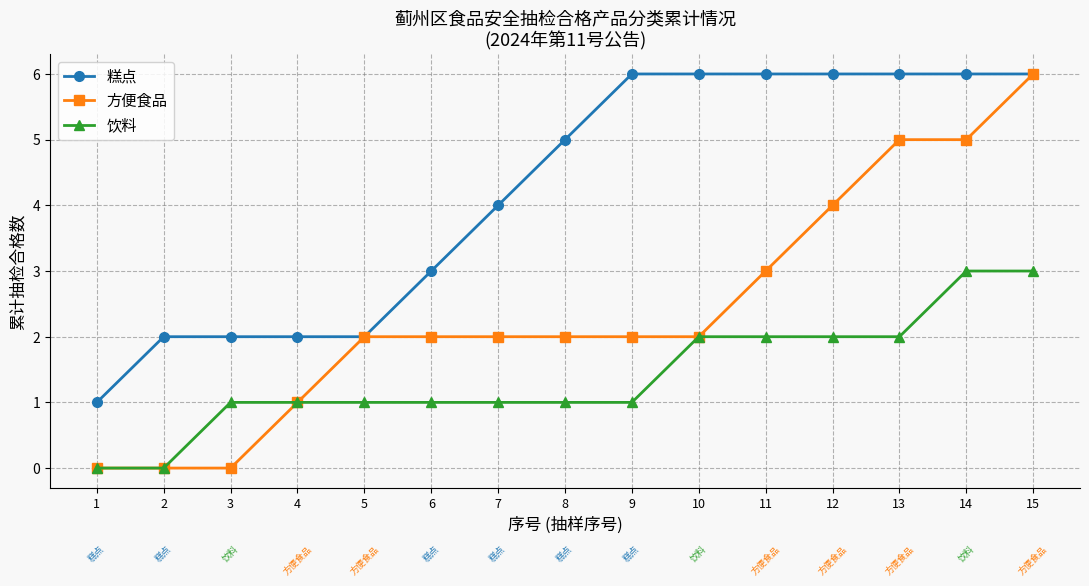

At which category is the sum across all series the highest?

15